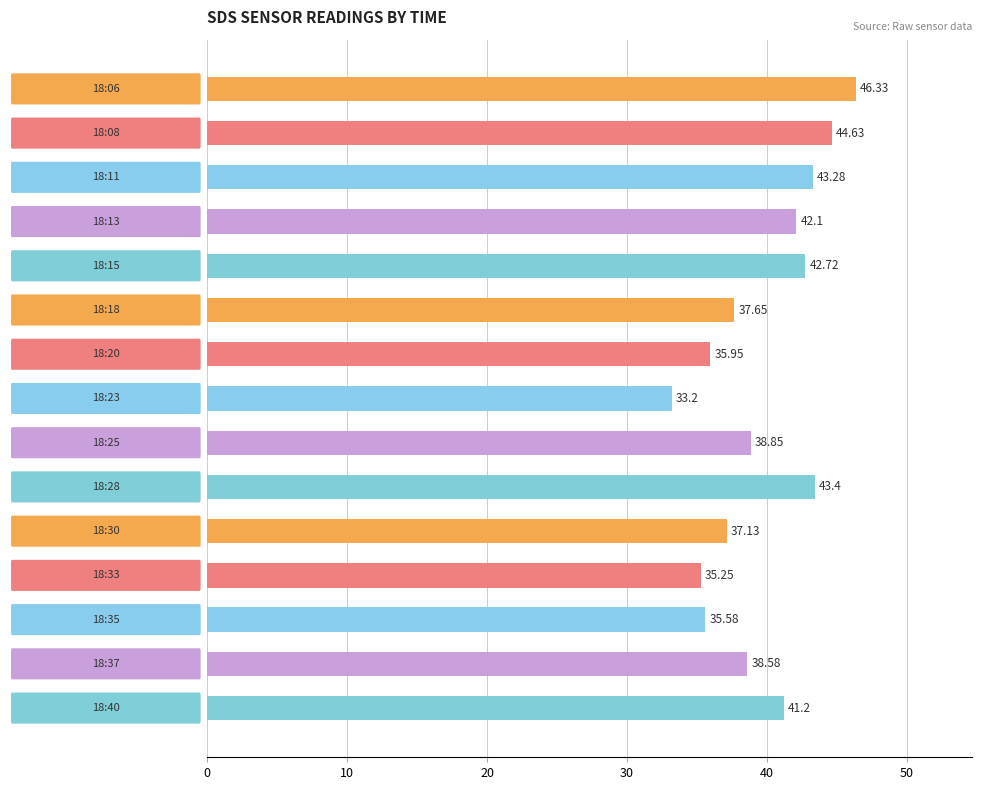

What is the difference between the maximum and second lowest values?

11.1